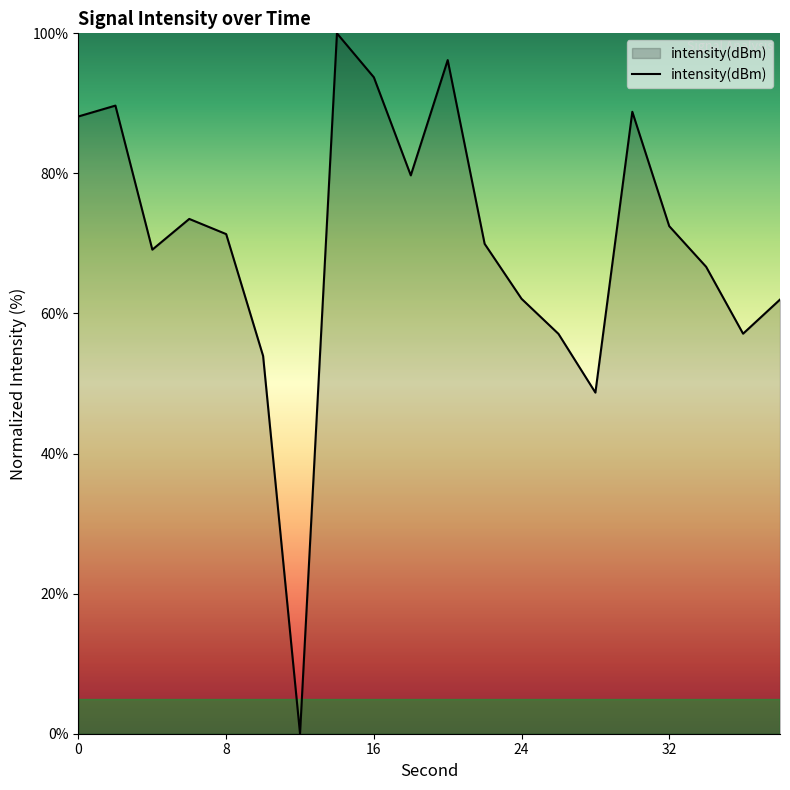

What is the greatest value displayed?

100.0